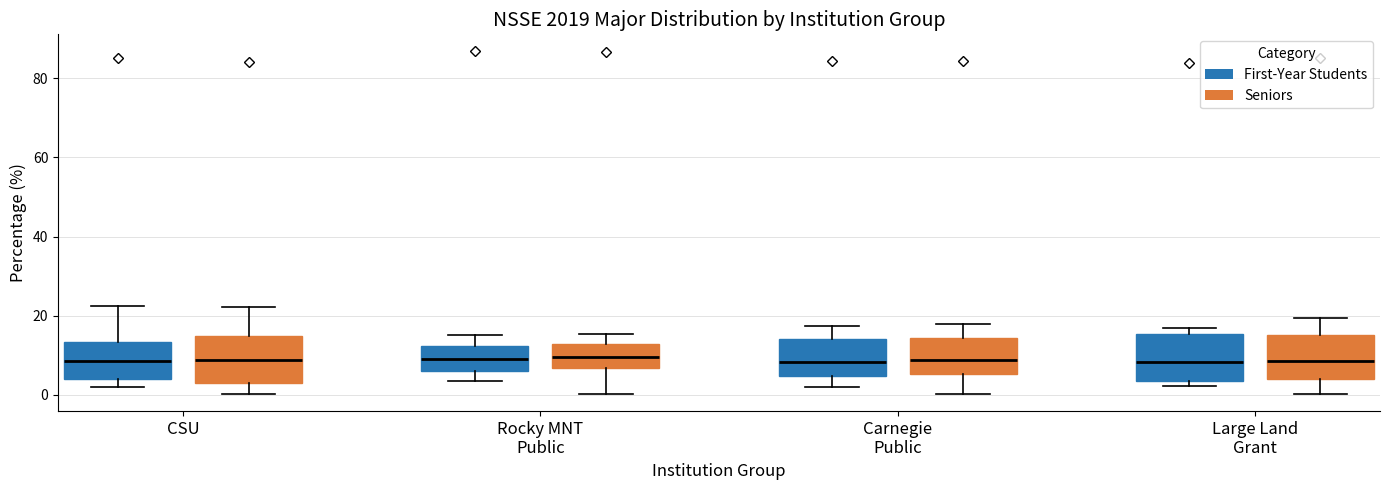

Reading left to right, read every box against the y-axis: the position of its median line, the range the box covers, and the ends of its whiskers. The values are not printed on the chart, so give them approximately, as read against the axis.

CSU (First-Year Students): median 8, box 4 to 14, whiskers 2 to 22
CSU (Seniors): median 8, box 2 to 14, whiskers 0 to 22
Rocky MNT Public (First-Year Students): median 10, box 6 to 12, whiskers 4 to 16
Rocky MNT Public (Seniors): median 10, box 6 to 12, whiskers 0 to 16
Carnegie Public (First-Year Students): median 8, box 4 to 14, whiskers 2 to 18
Carnegie Public (Seniors): median 8, box 6 to 14, whiskers 0 to 18
Large Land Grant (First-Year Students): median 8, box 4 to 16, whiskers 2 to 16 (just above the box's upper edge)
Large Land Grant (Seniors): median 8, box 4 to 16, whiskers 0 to 20